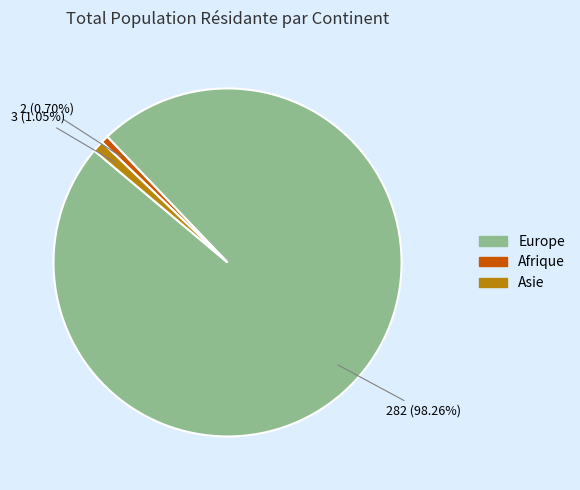

Which category has the biggest portion of the pie?

Europe